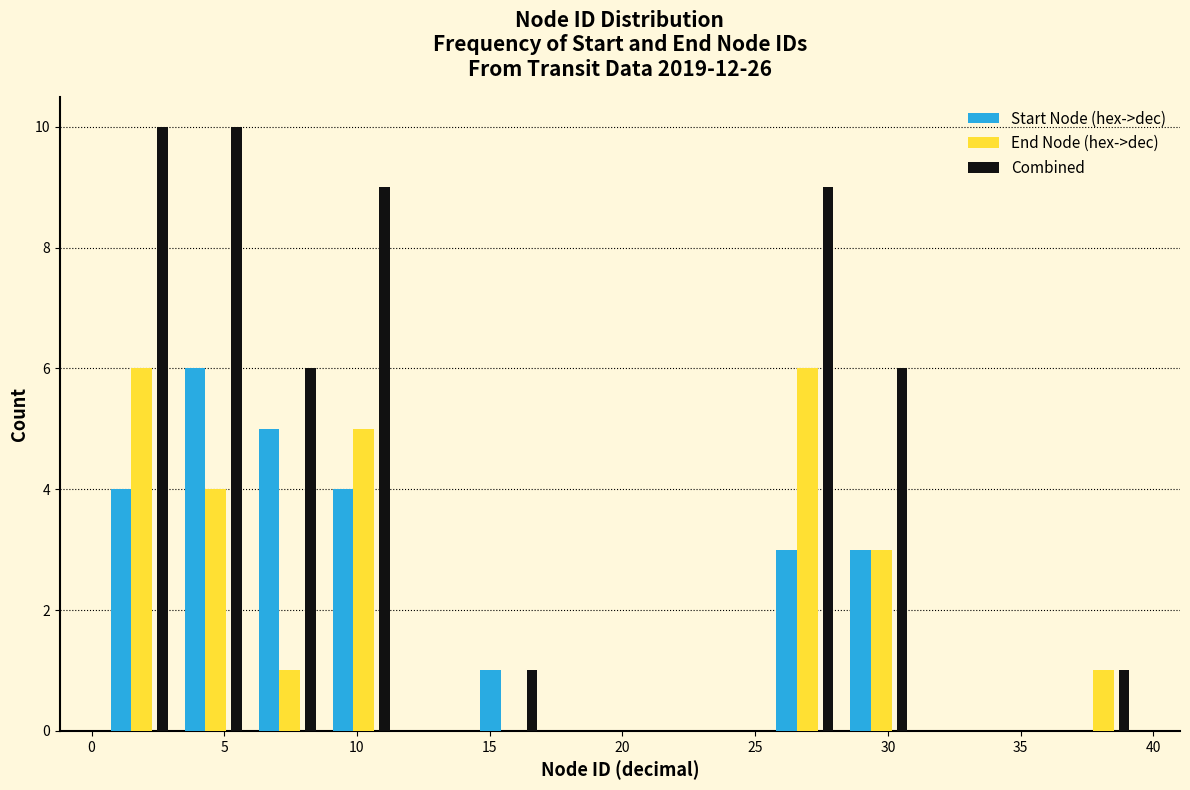

Reading left to right, list every range on the x-axis with the height of the bar of each series over it. Neither the bar edges nor the heights are printed on the chart, so give them approximately, as read against the axes.

0.5 to 3.5: Start Node (hex->dec)=4	End Node (hex->dec)=6	Combined=10
3.5 to 6.0: Start Node (hex->dec)=6	End Node (hex->dec)=4	Combined=10
6.0 to 9.0: Start Node (hex->dec)=5	End Node (hex->dec)=1	Combined=6
9.0 to 11.5: Start Node (hex->dec)=4	End Node (hex->dec)=5	Combined=9
11.5 to 14.5: Start Node (hex->dec)=0	End Node (hex->dec)=0	Combined=0
14.5 to 17.0: Start Node (hex->dec)=1	End Node (hex->dec)=0	Combined=1
17.0 to 20.0: Start Node (hex->dec)=0	End Node (hex->dec)=0	Combined=0
20.0 to 23.0: Start Node (hex->dec)=0	End Node (hex->dec)=0	Combined=0
23.0 to 25.5: Start Node (hex->dec)=0	End Node (hex->dec)=0	Combined=0
25.5 to 28.5: Start Node (hex->dec)=3	End Node (hex->dec)=6	Combined=9
28.5 to 31.0: Start Node (hex->dec)=3	End Node (hex->dec)=3	Combined=6
31.0 to 34.0: Start Node (hex->dec)=0	End Node (hex->dec)=0	Combined=0
34.0 to 36.5: Start Node (hex->dec)=0	End Node (hex->dec)=0	Combined=0
36.5 to 39.5: Start Node (hex->dec)=0	End Node (hex->dec)=1	Combined=1